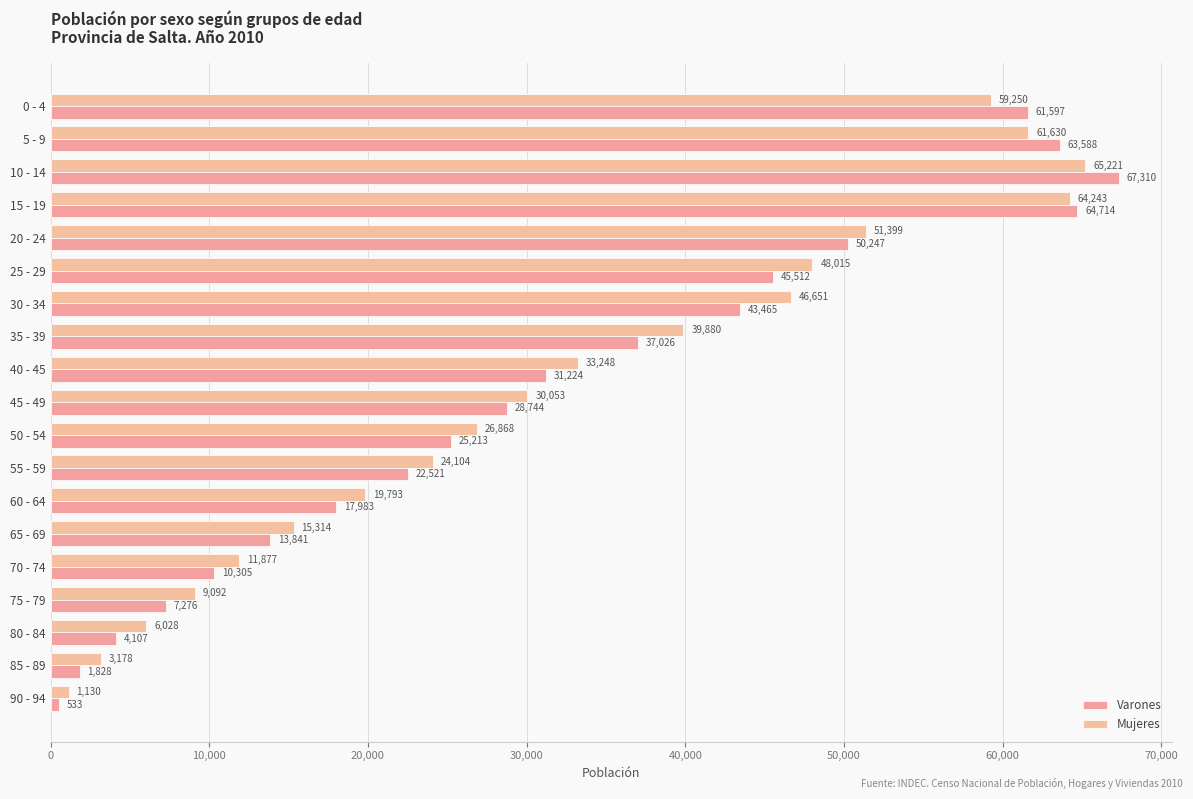

Which series has the largest range (max minus min)?

Varones